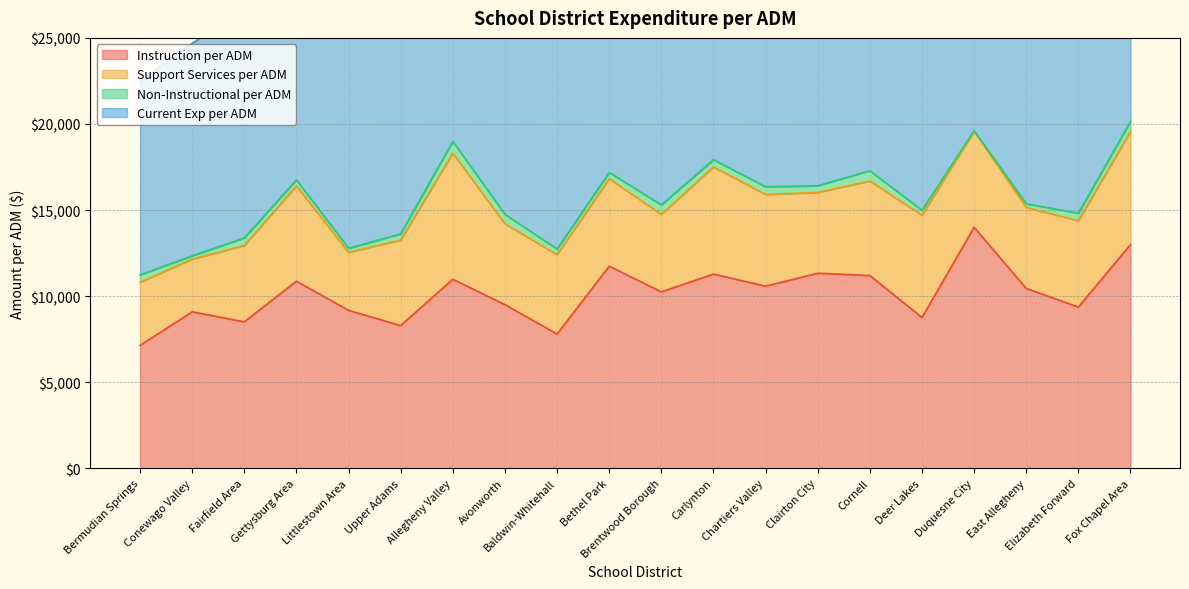

What is the value of the Instruction per ADM point at the 16th from the left?

8756.0